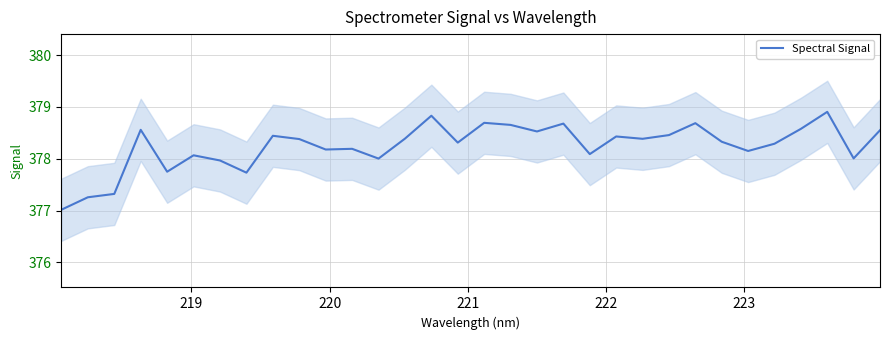

What is the minimum value for Spectral Signal?

377.0